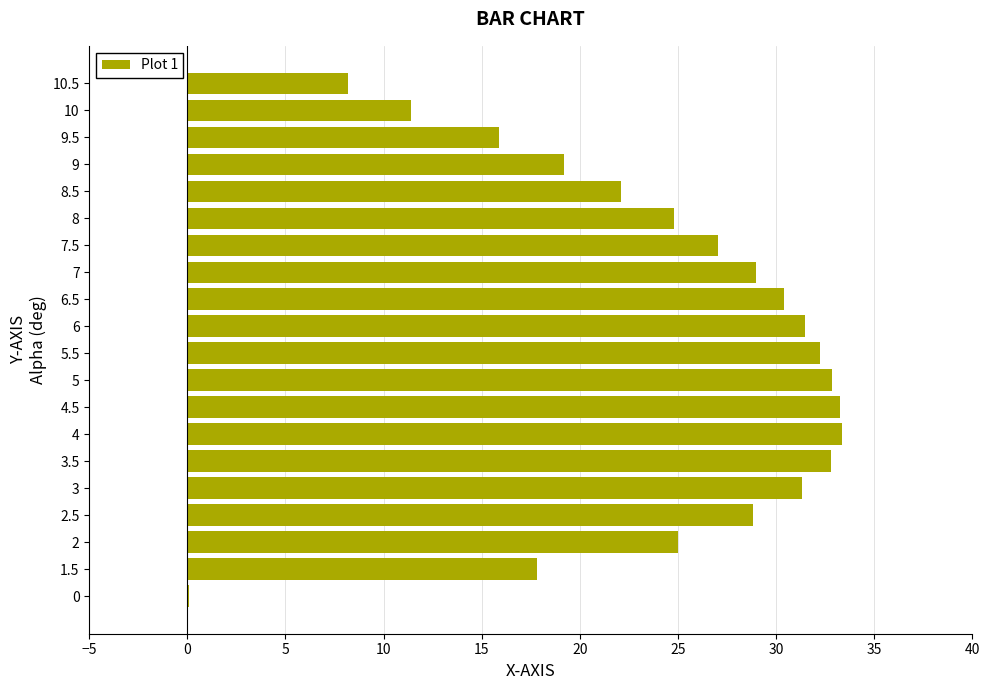

What is the greatest value displayed?

33.3